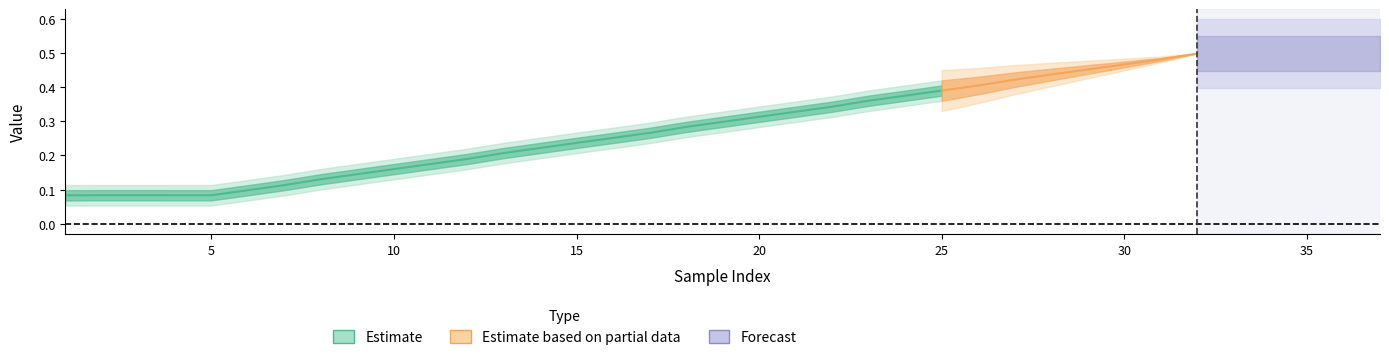

Which has a higher value, 3 or 23?

23